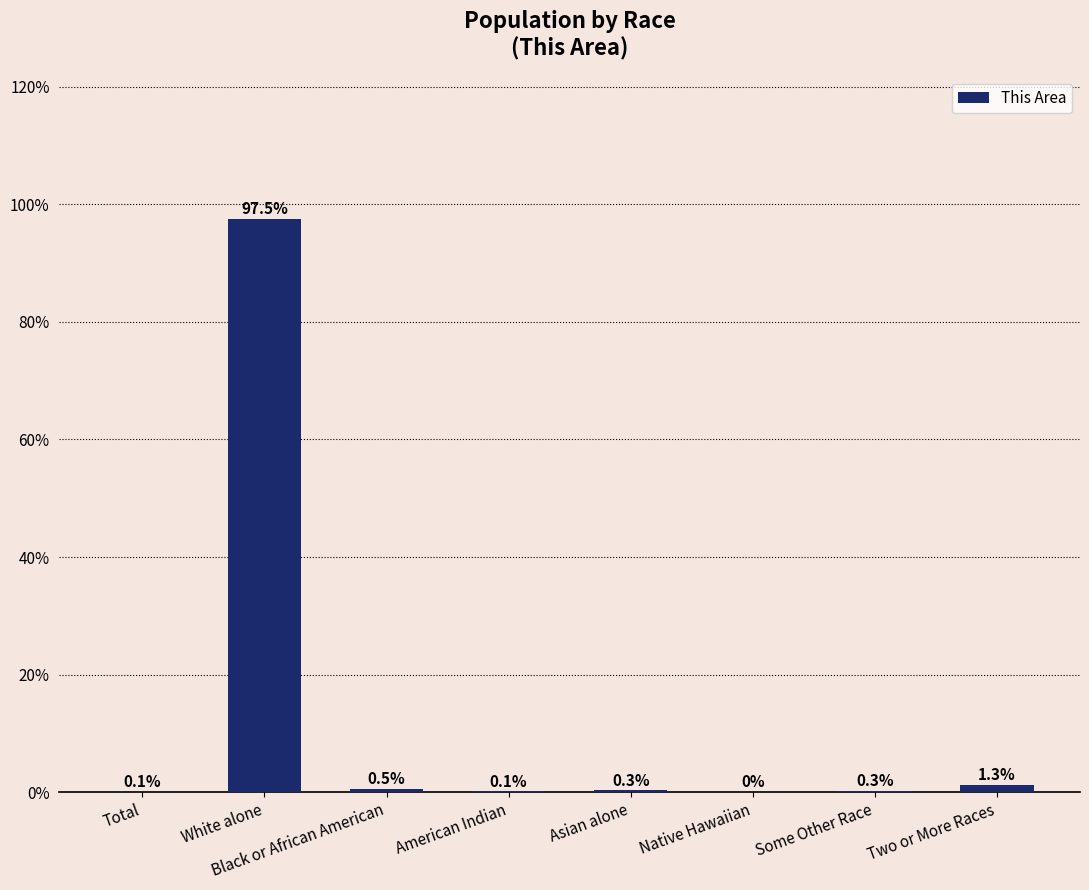

What value does the data have at Asian alone?

0.3